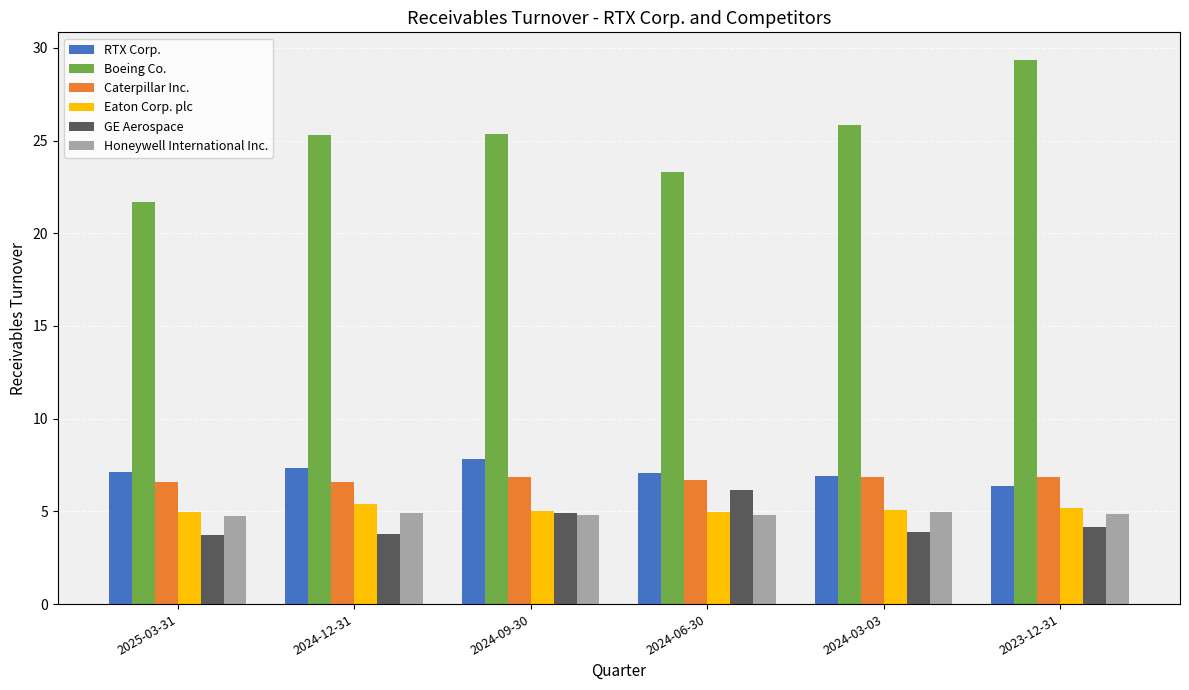

Which series changed the most between 2024-03-03 and 2023-12-31?

Boeing Co.